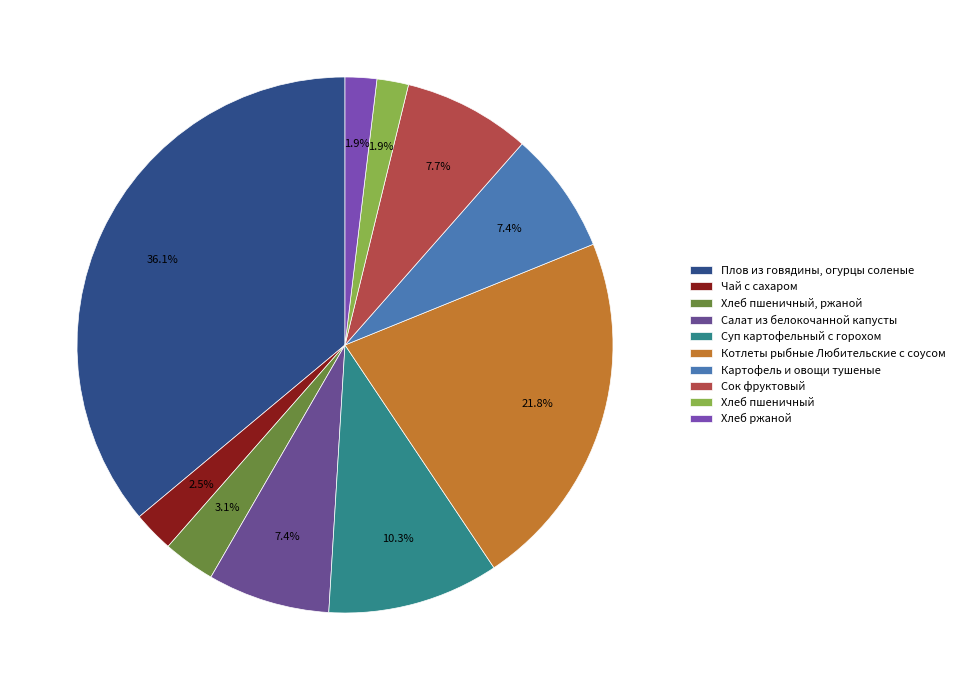

To the nearest percent, what is the difference between the largest and smallest slice percentages?

34%